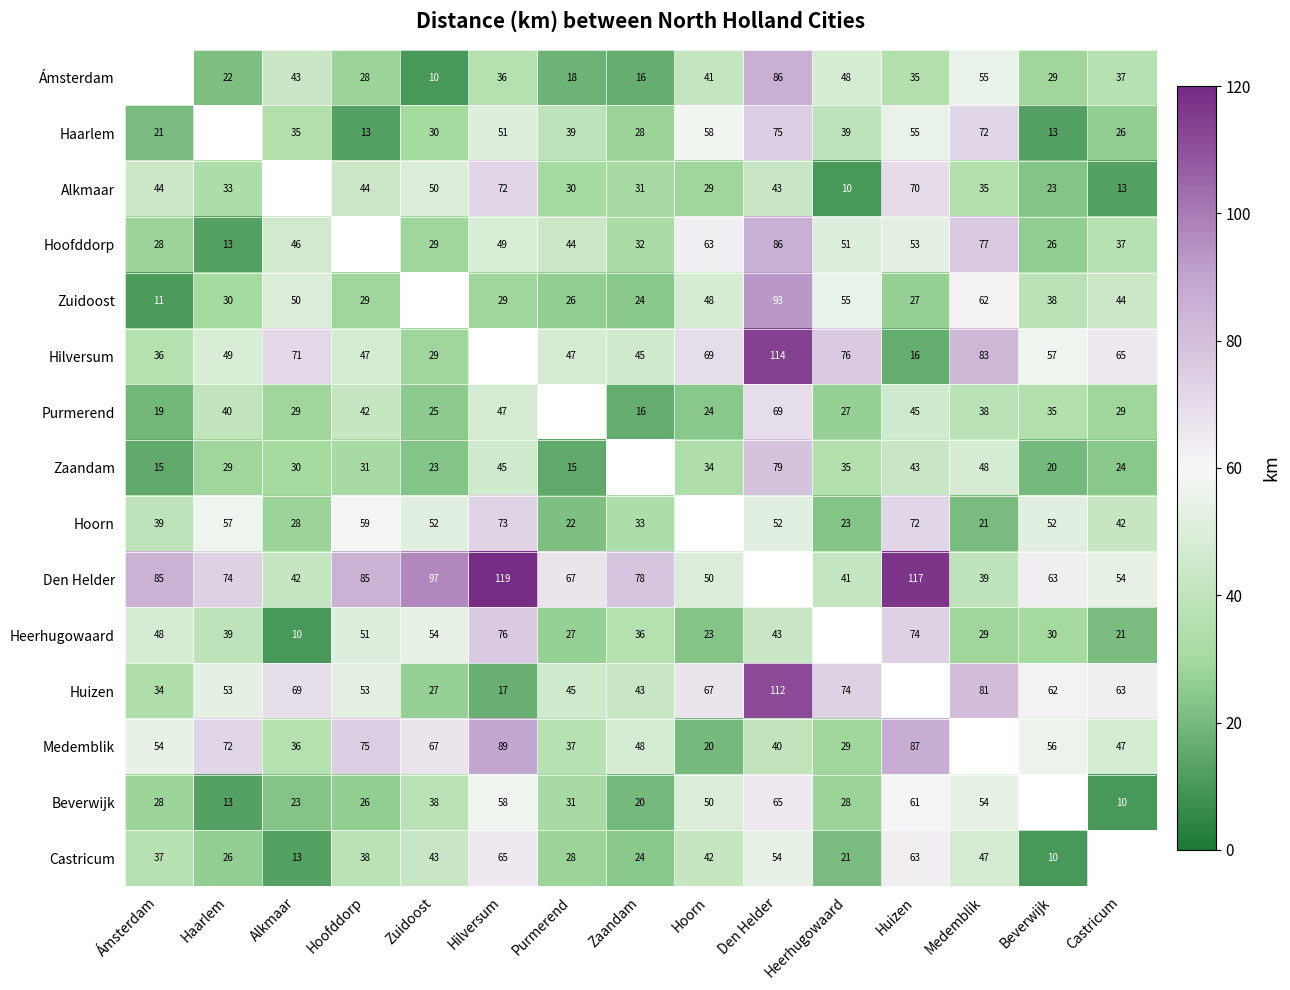

The Ámsterdam series shows 6.2 at Purmerend. True or false?

False